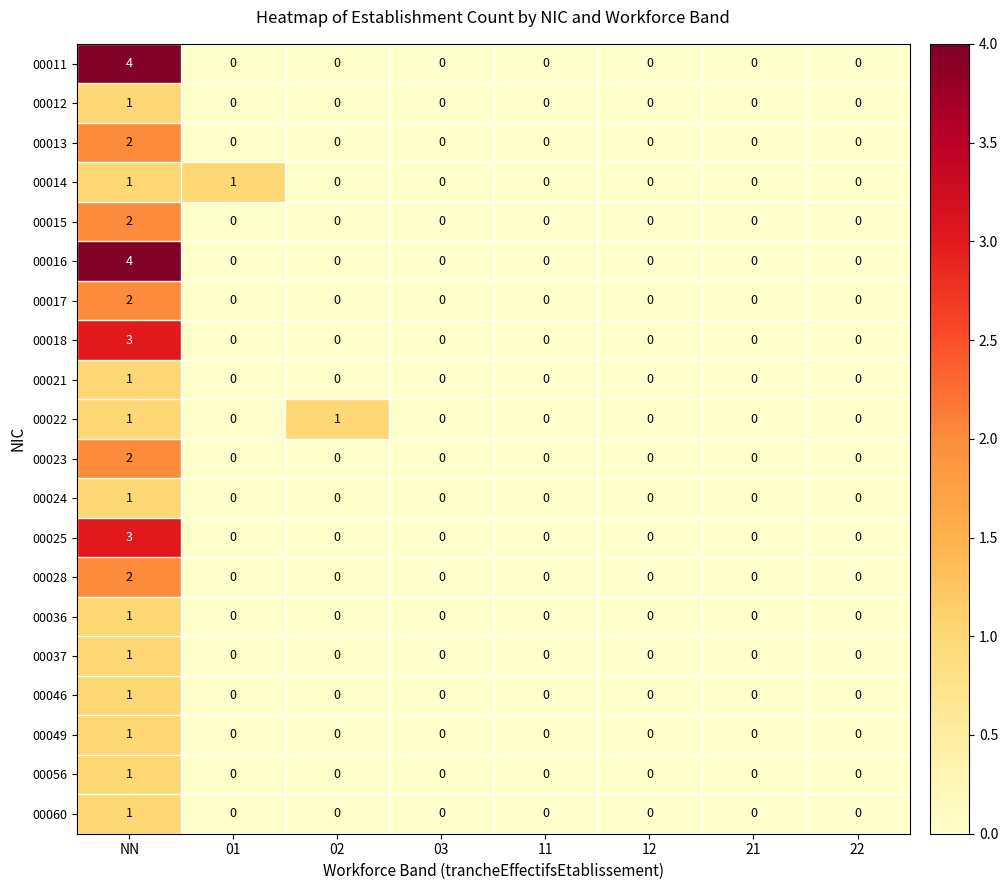

True or false: 00036 has a value of 0 at 21.

True